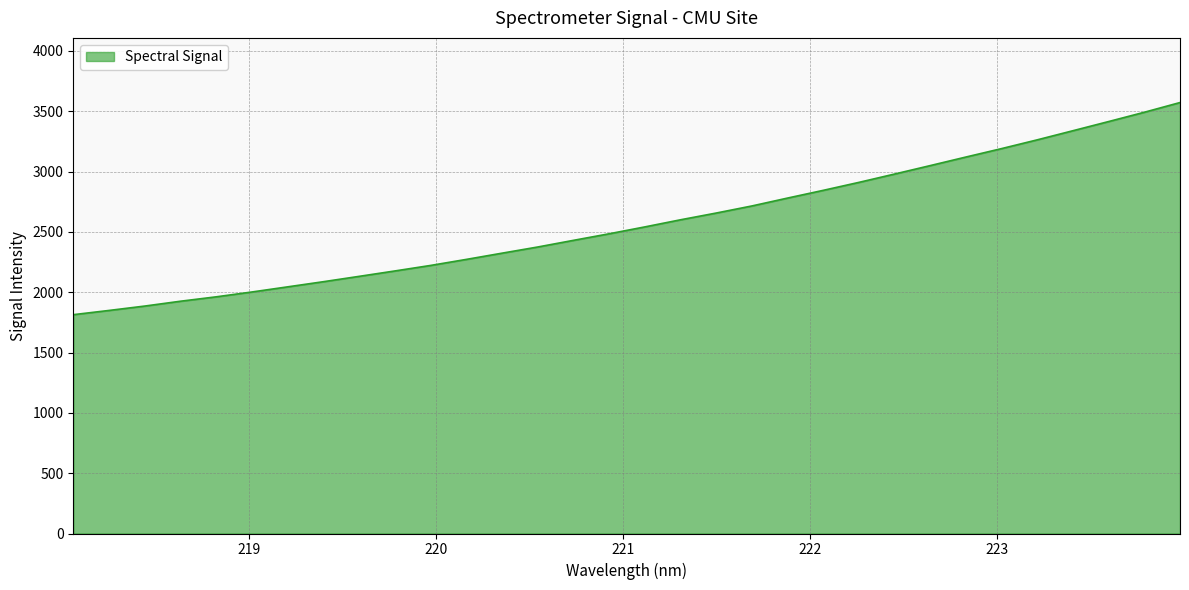

What is the difference between the maximum and minimum values?

1758.3